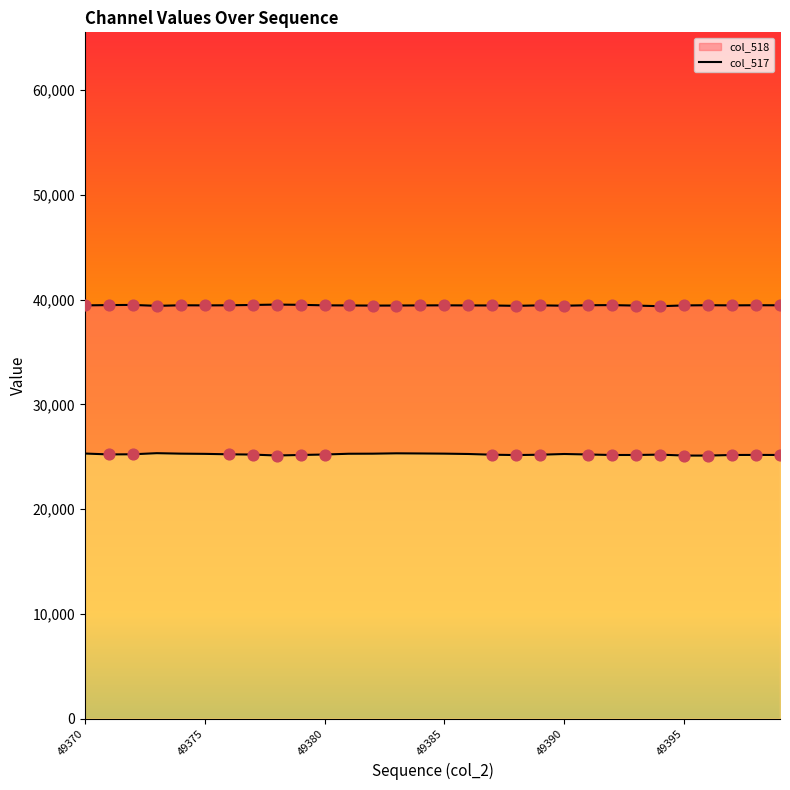

At which category is the sum across all series the highest?

49383